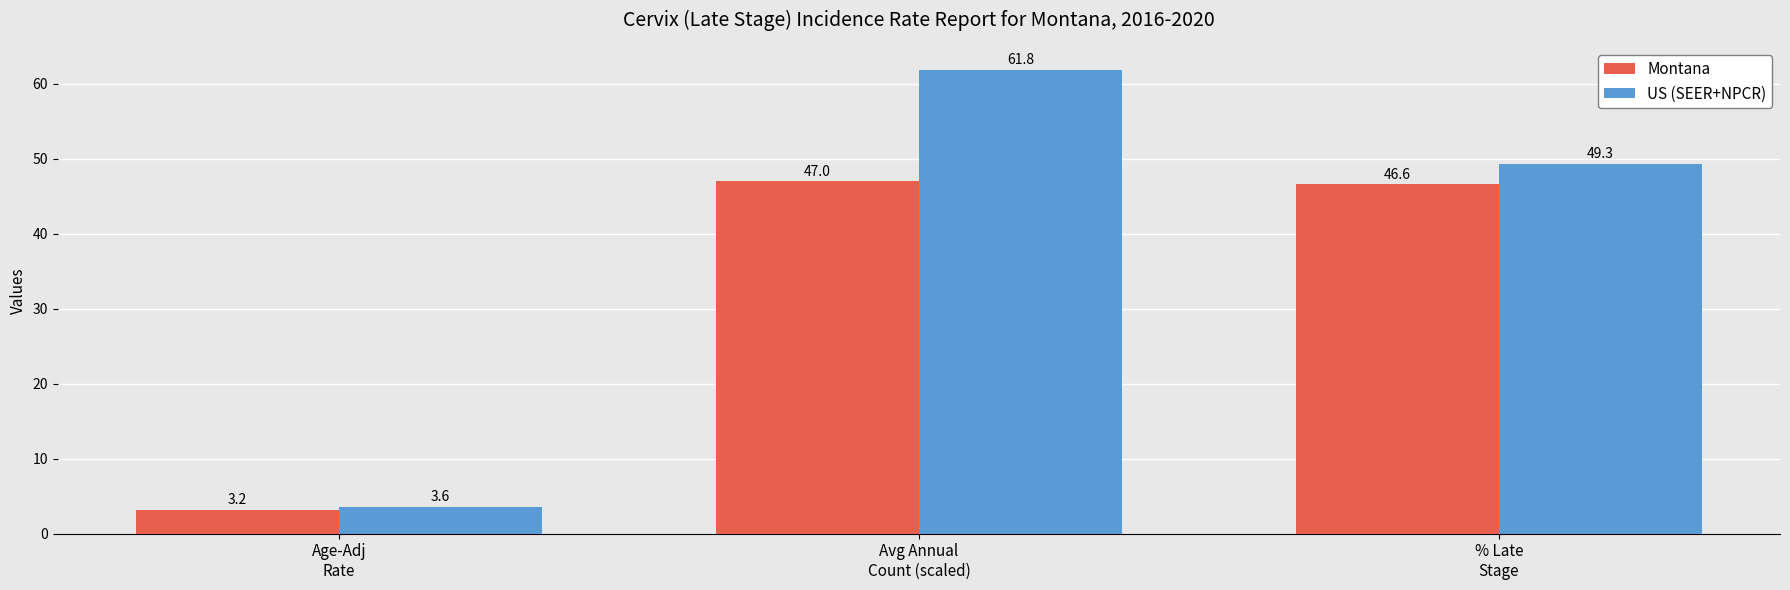

Reading left to right, transcribe all the data shown in this chart.

Montana: Age-Adj
Rate=3.2	Avg Annual
Count (scaled)=47.0	% Late
Stage=46.6
US (SEER+NPCR): Age-Adj
Rate=3.6	Avg Annual
Count (scaled)=61.8	% Late
Stage=49.3